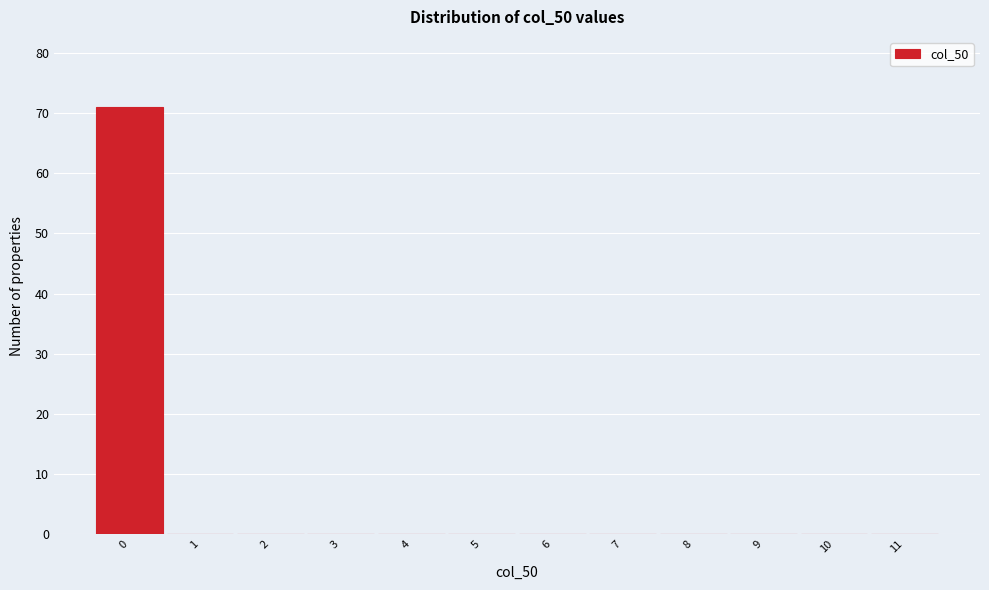

Reading left to right, list every bar in this chart as the range it spans on the x-axis followed by its height. The values are not printed on the chart, so give them approximately, as read against the axis.

-0.5 to 0.5: 71
0.5 to 1.5: 0
1.5 to 2.5: 0
2.5 to 3.5: 0
3.5 to 4.5: 0
4.5 to 5.5: 0
5.5 to 6.5: 0
6.5 to 7.5: 0
7.5 to 8.5: 0
8.5 to 9.5: 0
9.5 to 10.5: 0
10.5 to 11.5: 0